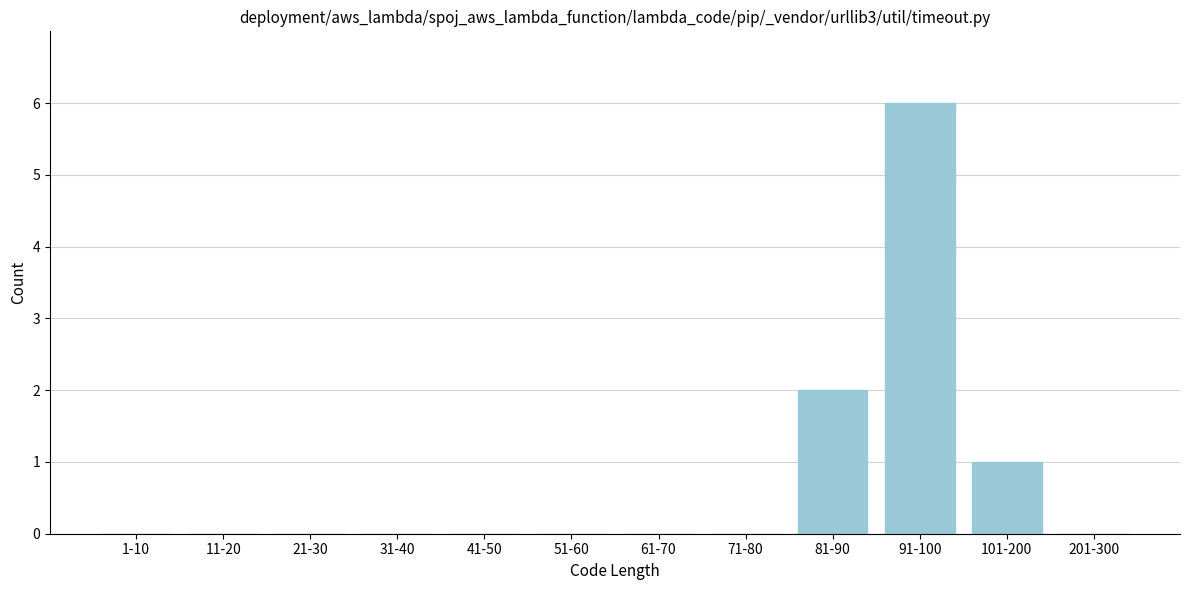

Reading left to right, what are all the values shown in this chart?

1-10=0	11-20=0	21-30=0	31-40=0	41-50=0	51-60=0	61-70=0	71-80=0	81-90=2	91-100=6	101-200=1	201-300=0